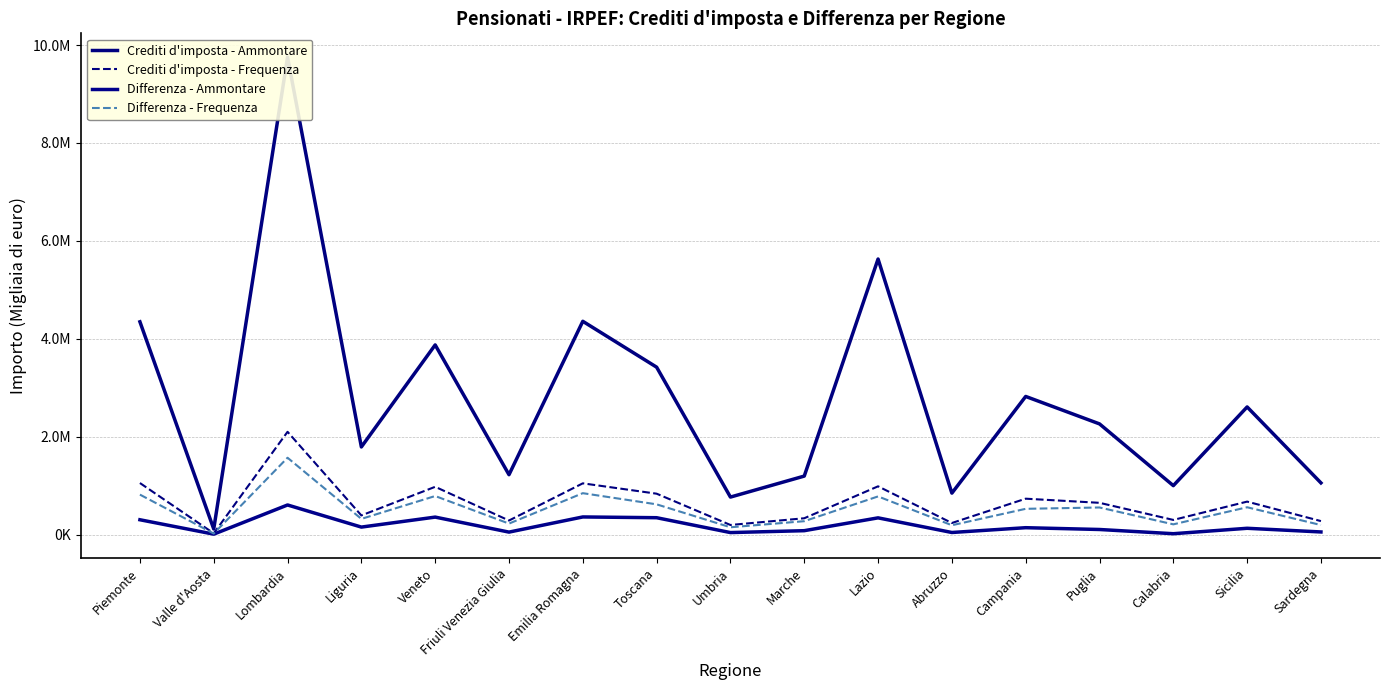

What is the label of the 2nd point from the right?

Sicilia